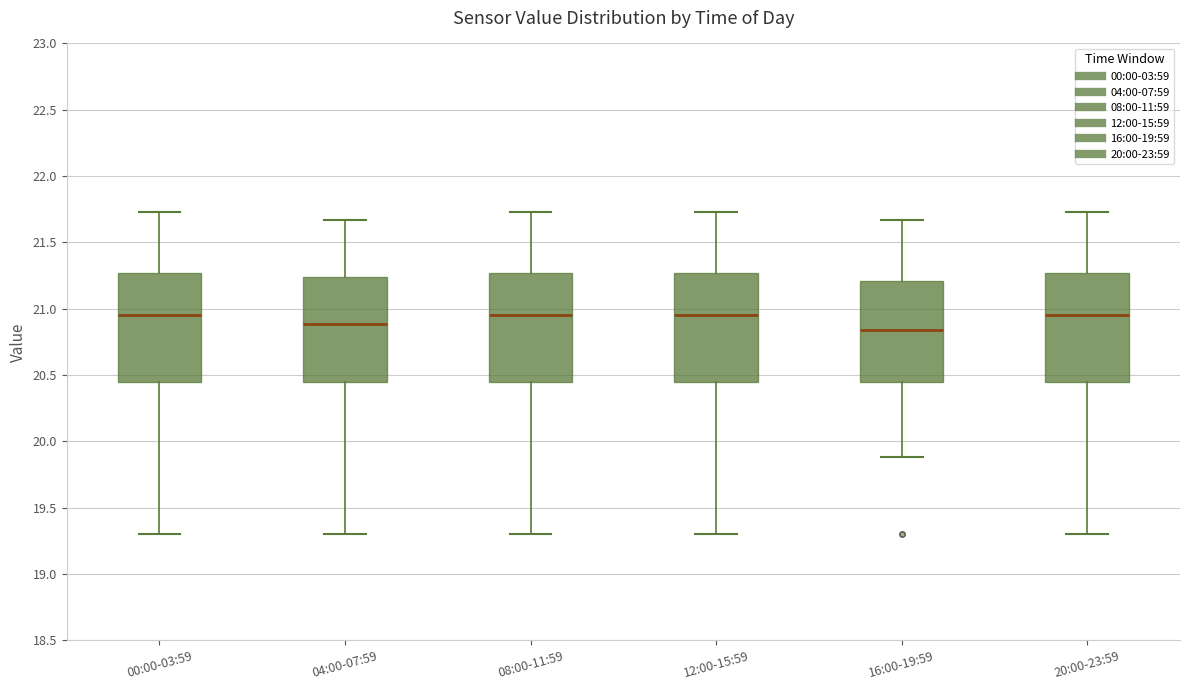

Reading left to right, read every box against the y-axis: the position of its median line, the range the box covers, and the ends of its whiskers. The values are not printed on the chart, so give them approximately, as read against the axis.

00:00-03:59: median 20.95, box 20.45 to 21.25, whiskers 19.30 to 21.75
04:00-07:59: median 20.90, box 20.45 to 21.25, whiskers 19.30 to 21.65
08:00-11:59: median 20.95, box 20.45 to 21.25, whiskers 19.30 to 21.75
12:00-15:59: median 20.95, box 20.45 to 21.25, whiskers 19.30 to 21.75
16:00-19:59: median 20.85, box 20.45 to 21.20, whiskers 19.90 to 21.65
20:00-23:59: median 20.95, box 20.45 to 21.25, whiskers 19.30 to 21.75